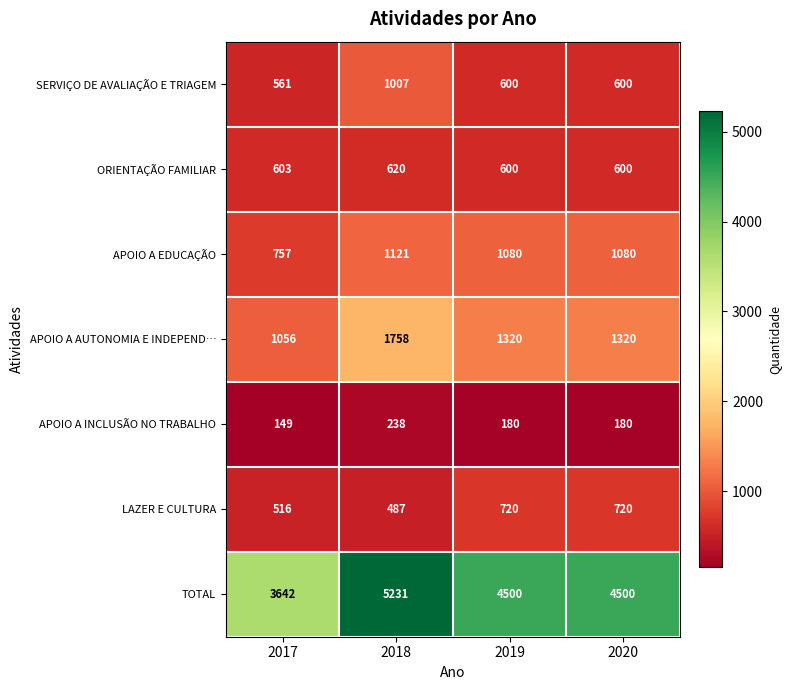

Between 2018 and 2019, which series saw the biggest shift?

TOTAL